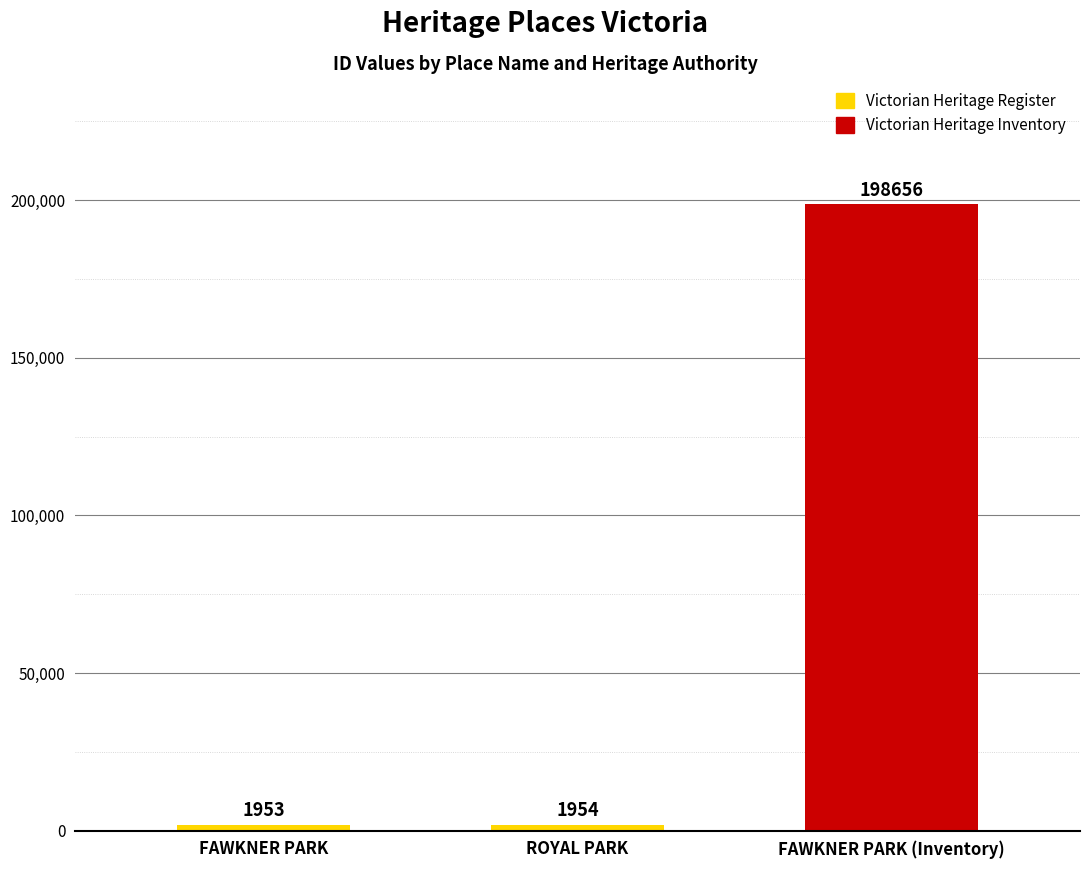

Reading left to right, list all the values displayed in this chart.

1953	1954	198656